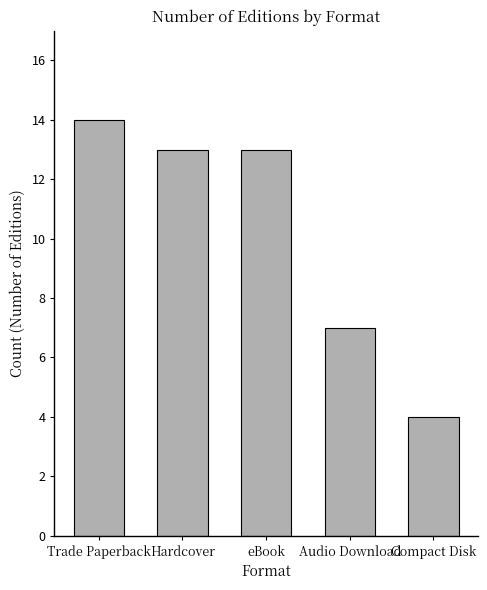

Reading left to right, list all the values displayed in this chart.

Trade Paperback=14	Hardcover=13	eBook=13	Audio Download=7	Compact Disk=4